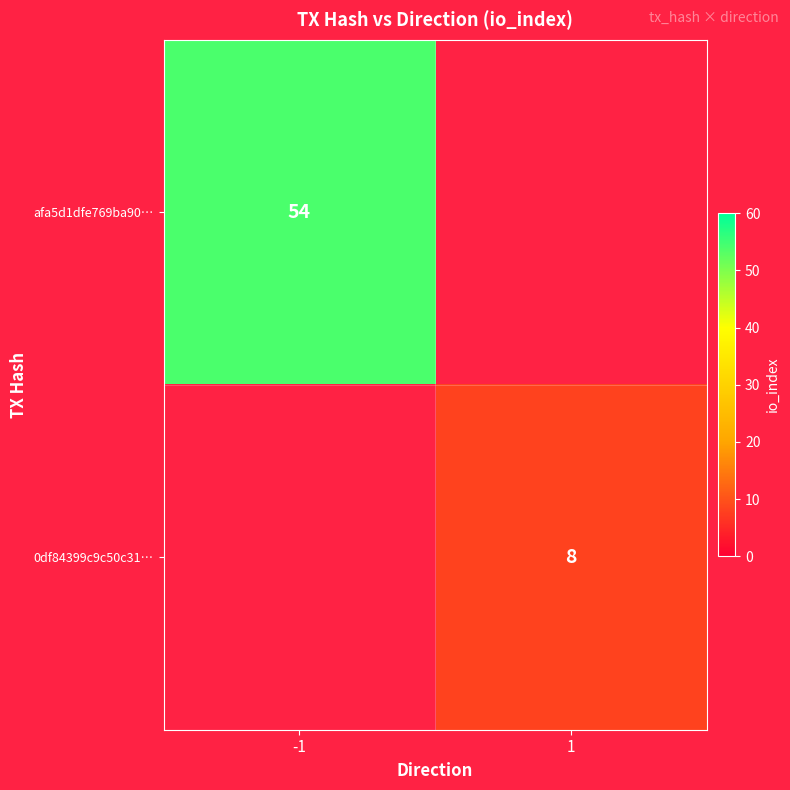

At which category does the chart reach its peak across all series?

-1